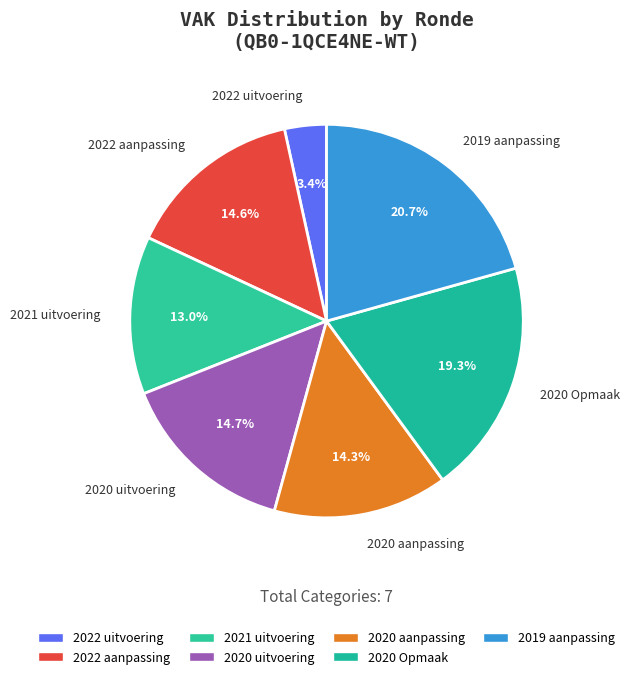

Count the number of slices in the pie.

7